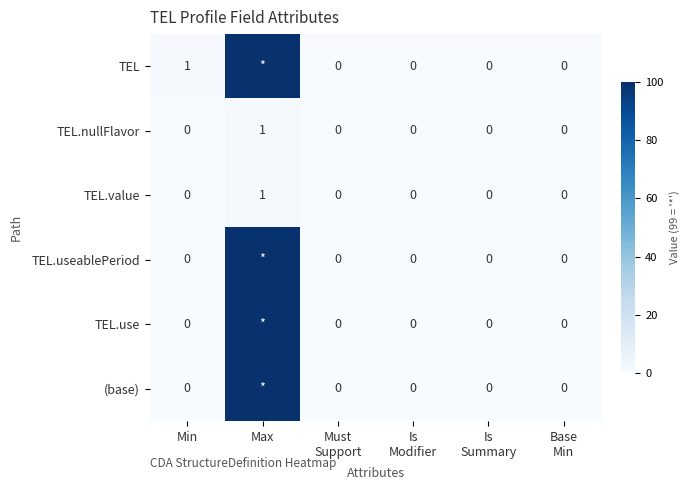

Count the TEL.value values in the range 0 to 1.

6